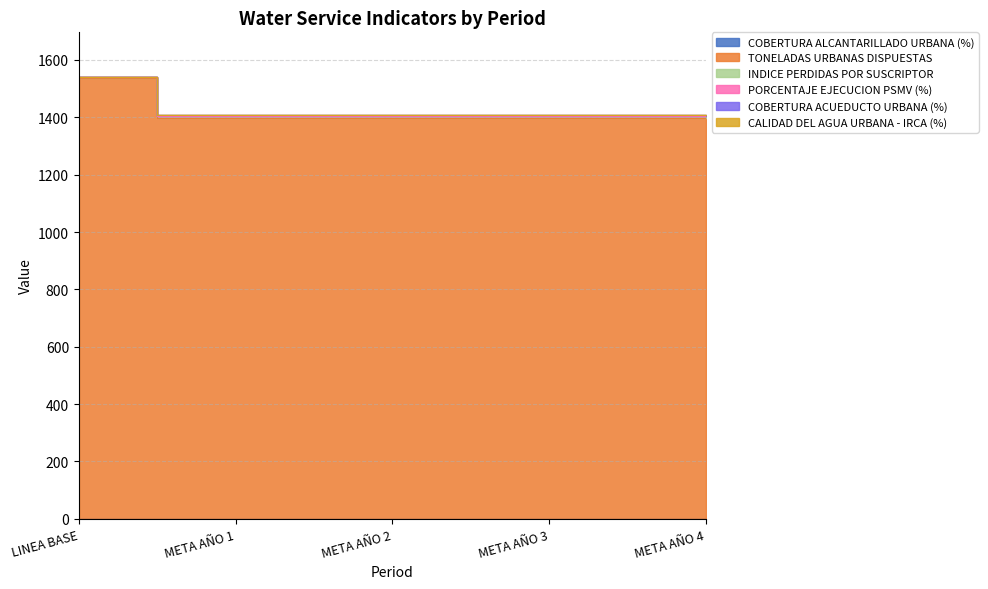

Which series changed the most between META AÑO 1 and META AÑO 2?

COBERTURA ALCANTARILLADO URBANA (%)